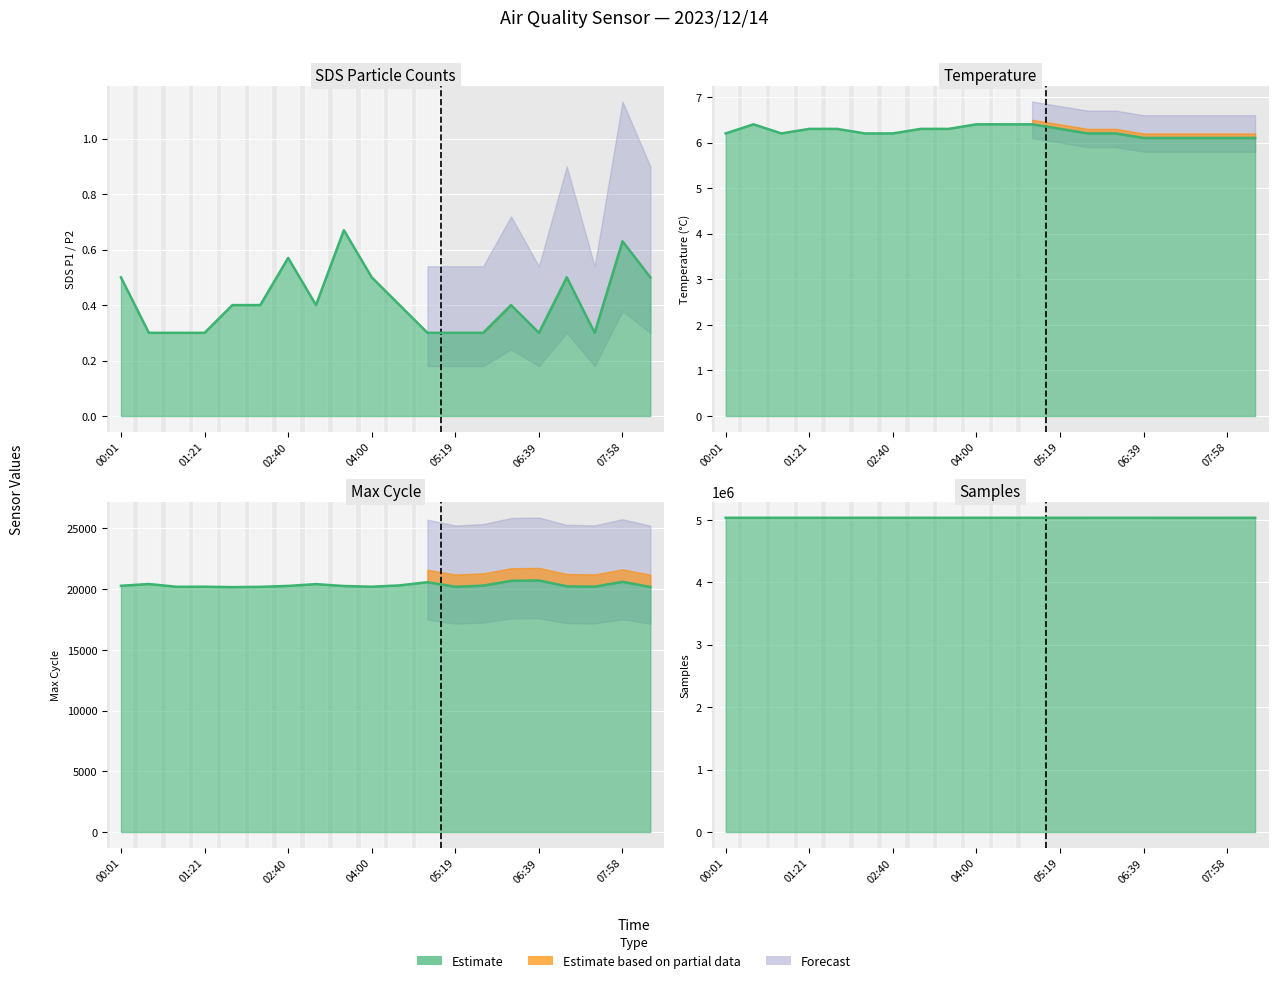

What is the value of the Temp point at the 9th from the left?

6.3